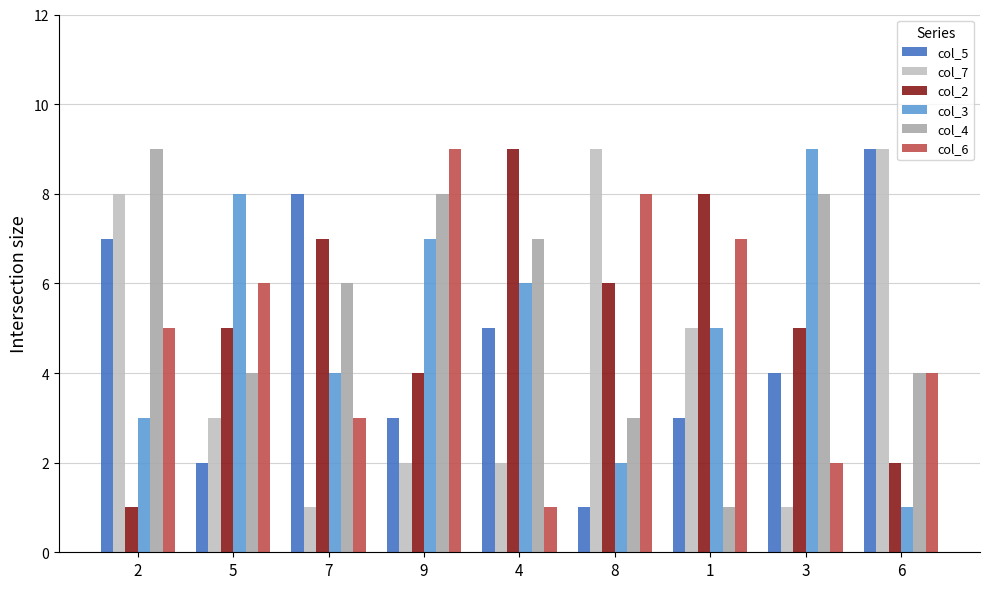

What is the approximate value of col_7 at 1?

5